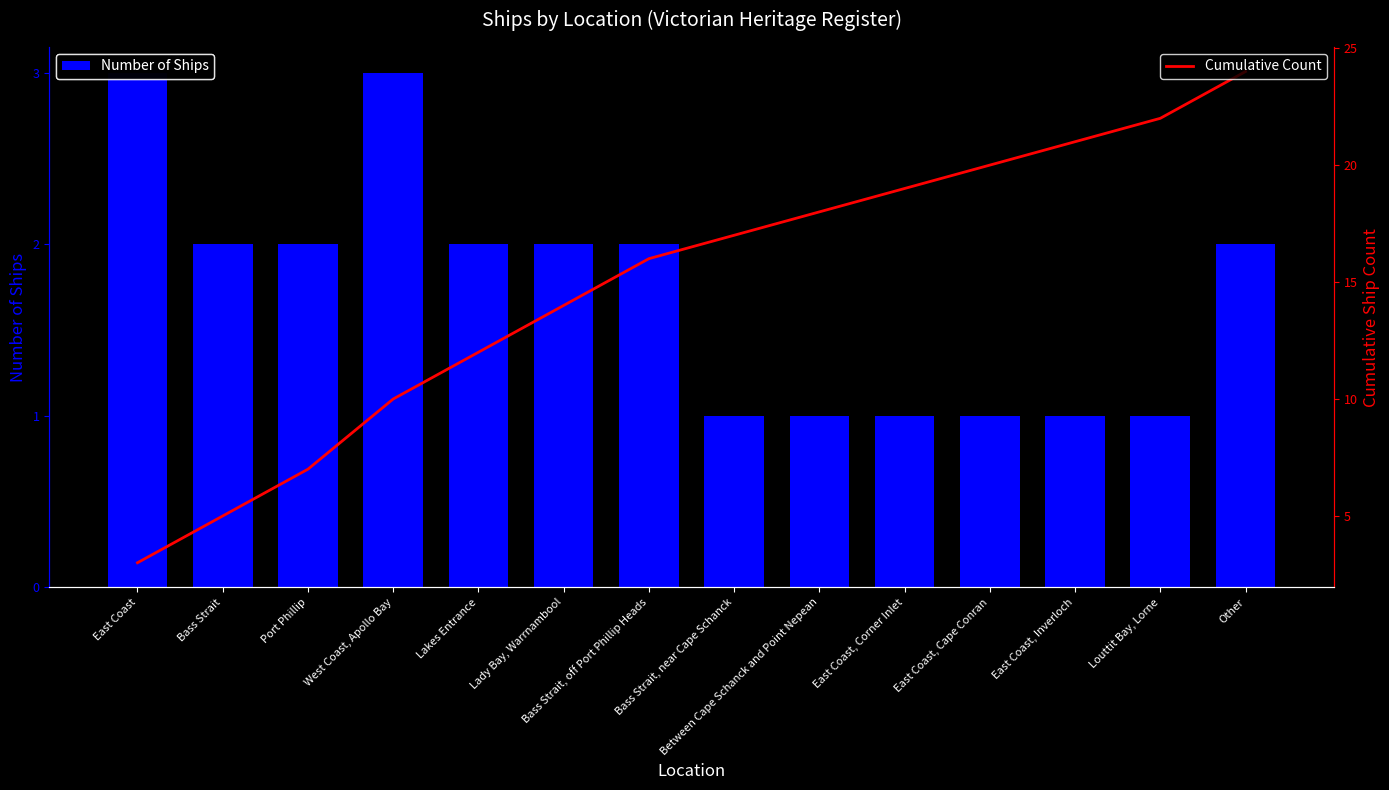

Where is Number of Ships nearest to the value 2?

Bass Strait